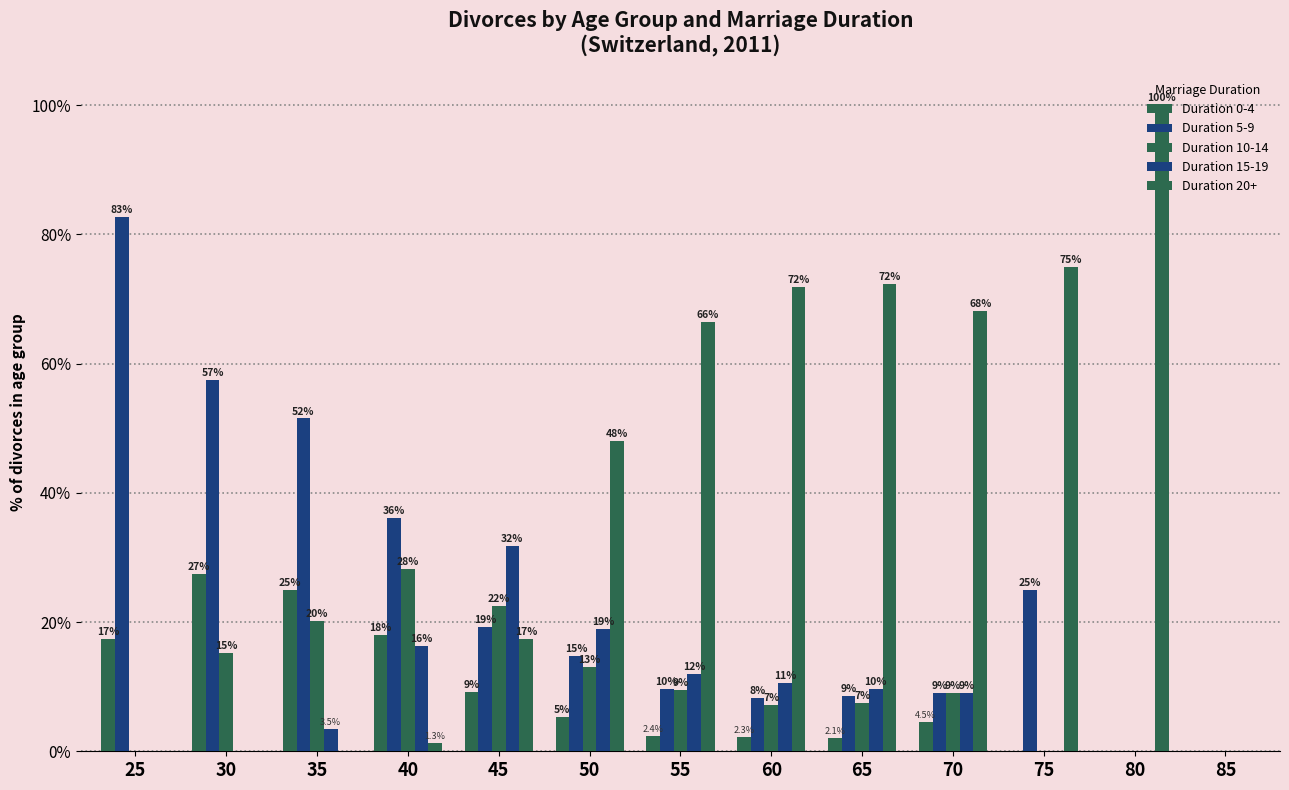

What is the difference between the second highest and minimum values in the Duration 20+ series?

75.0